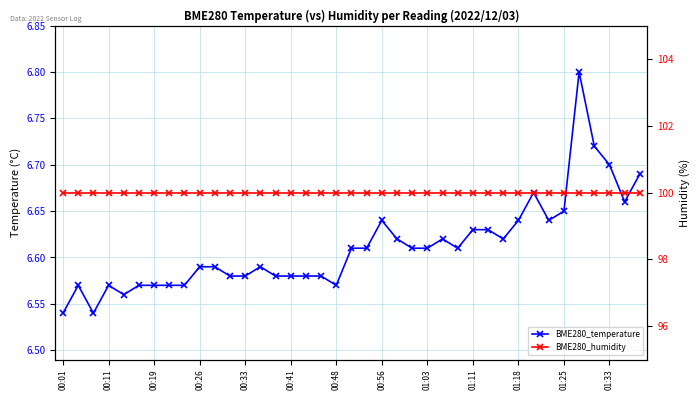

Where is BME280_temperature nearest to the value 6?

00:01